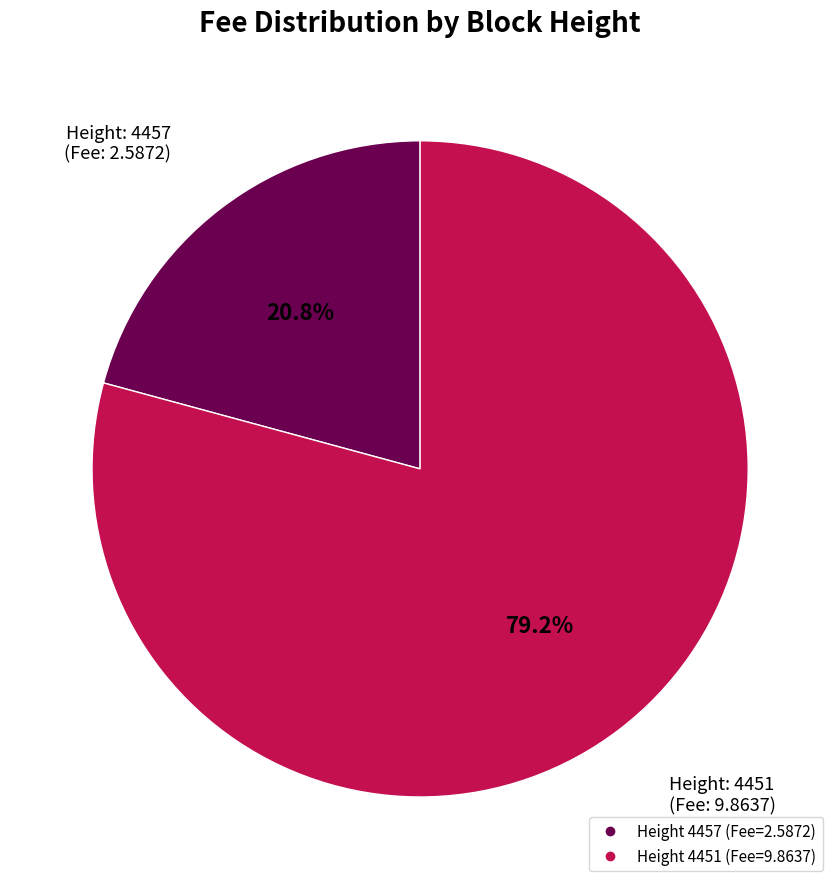

Is there a majority slice in this chart?

Yes